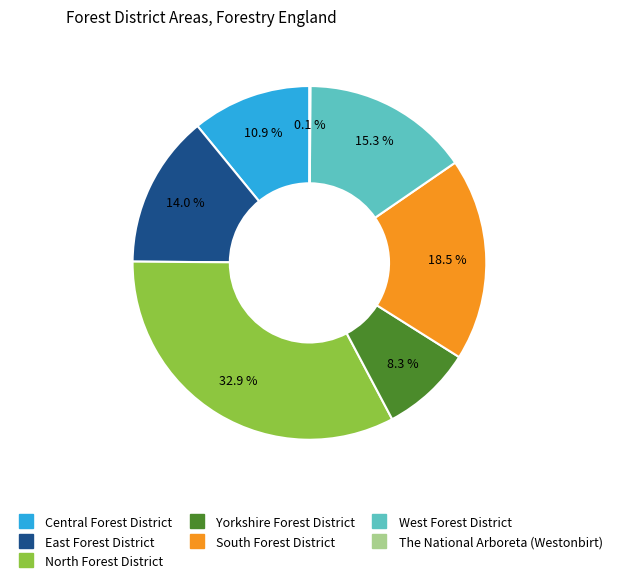

To the nearest percent, what is the average slice percentage?

14%